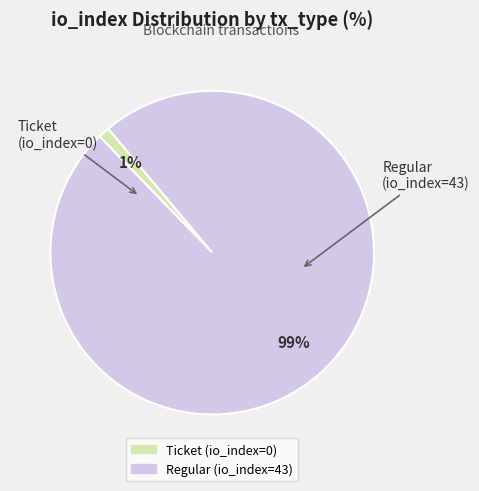

How many segments does this pie chart have?

2